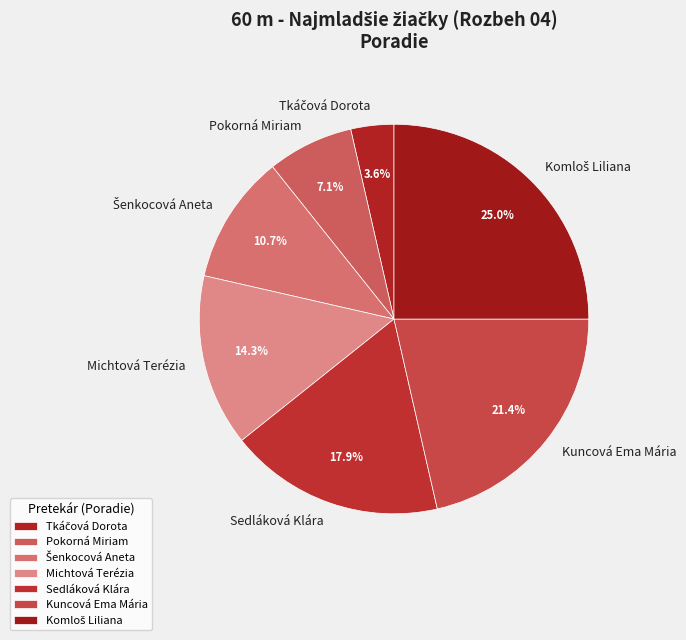

Combined, do Pokorná Miriam and Michtová Terézia account for over 50%?

No